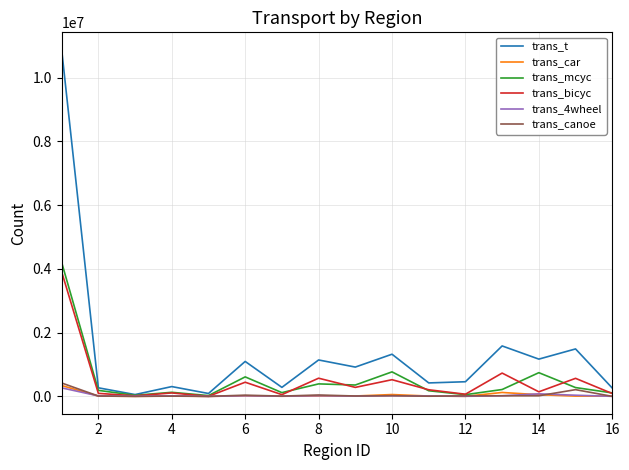

Which series has the largest total across all categories?

trans_t